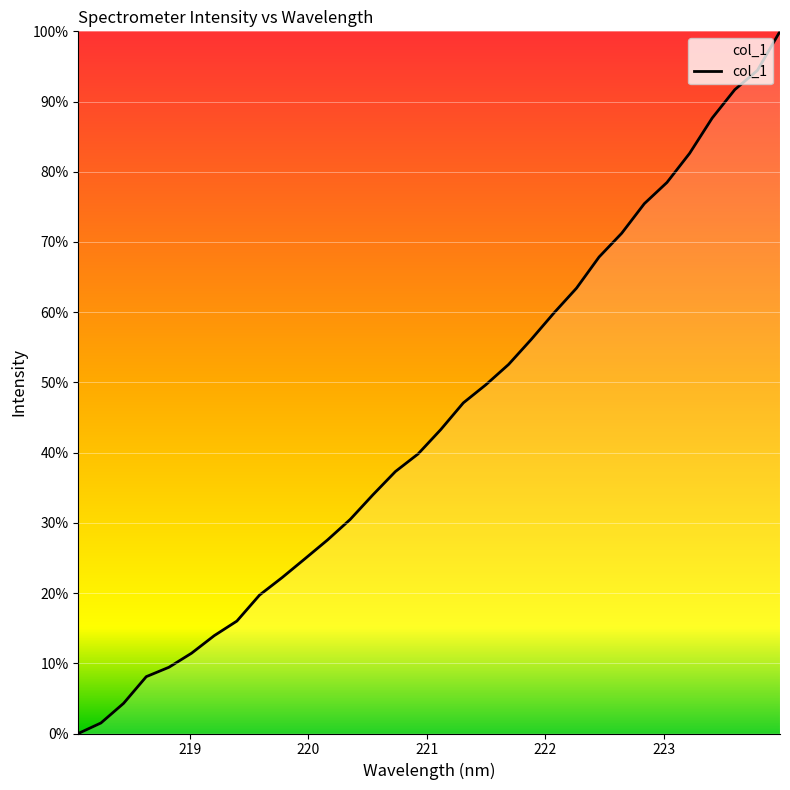

What is the difference between the maximum and second lowest values?

98.5